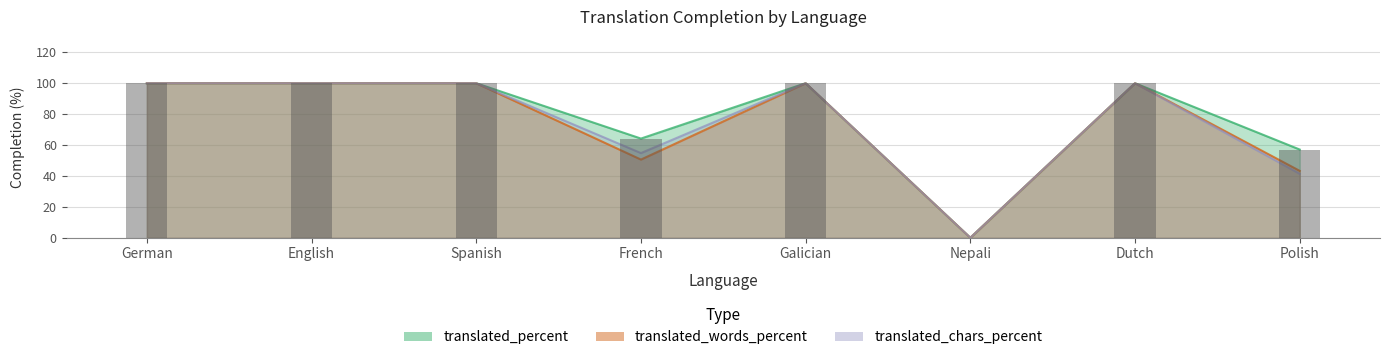

At which category does the chart reach its minimum across all series?

Nepali